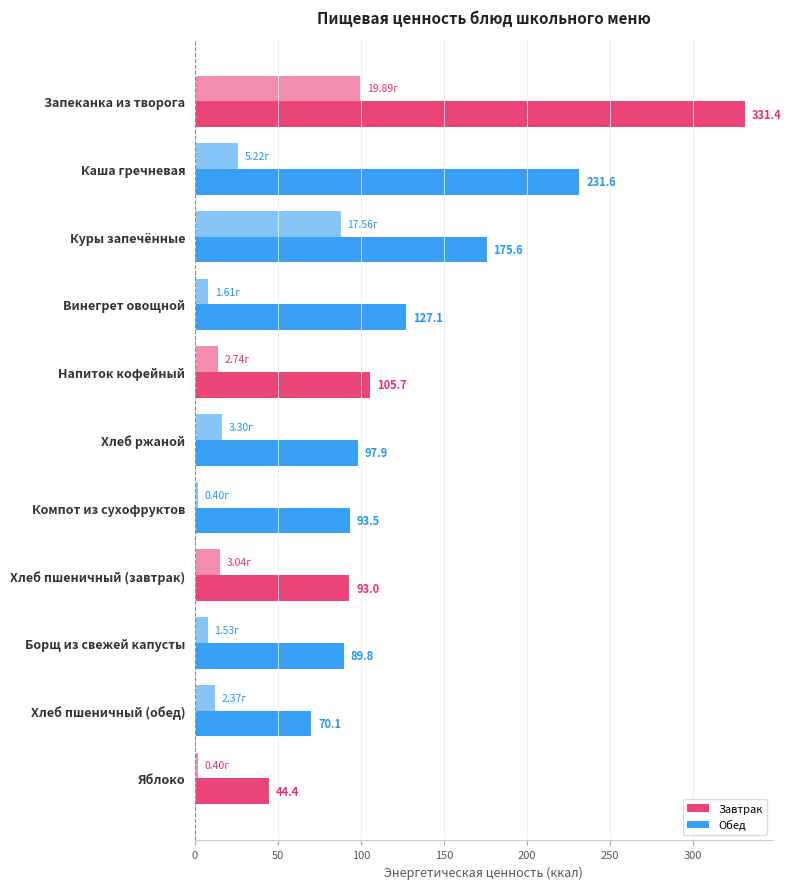

How many data points does each series have?

11